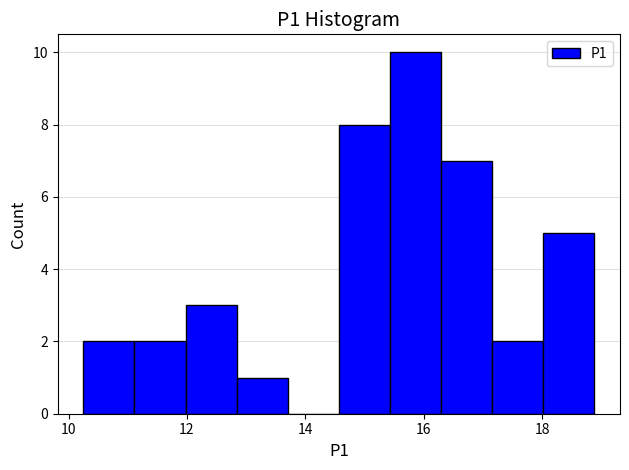

Over which range of the x-axis is the bar tallest?

15.4 to 16.2